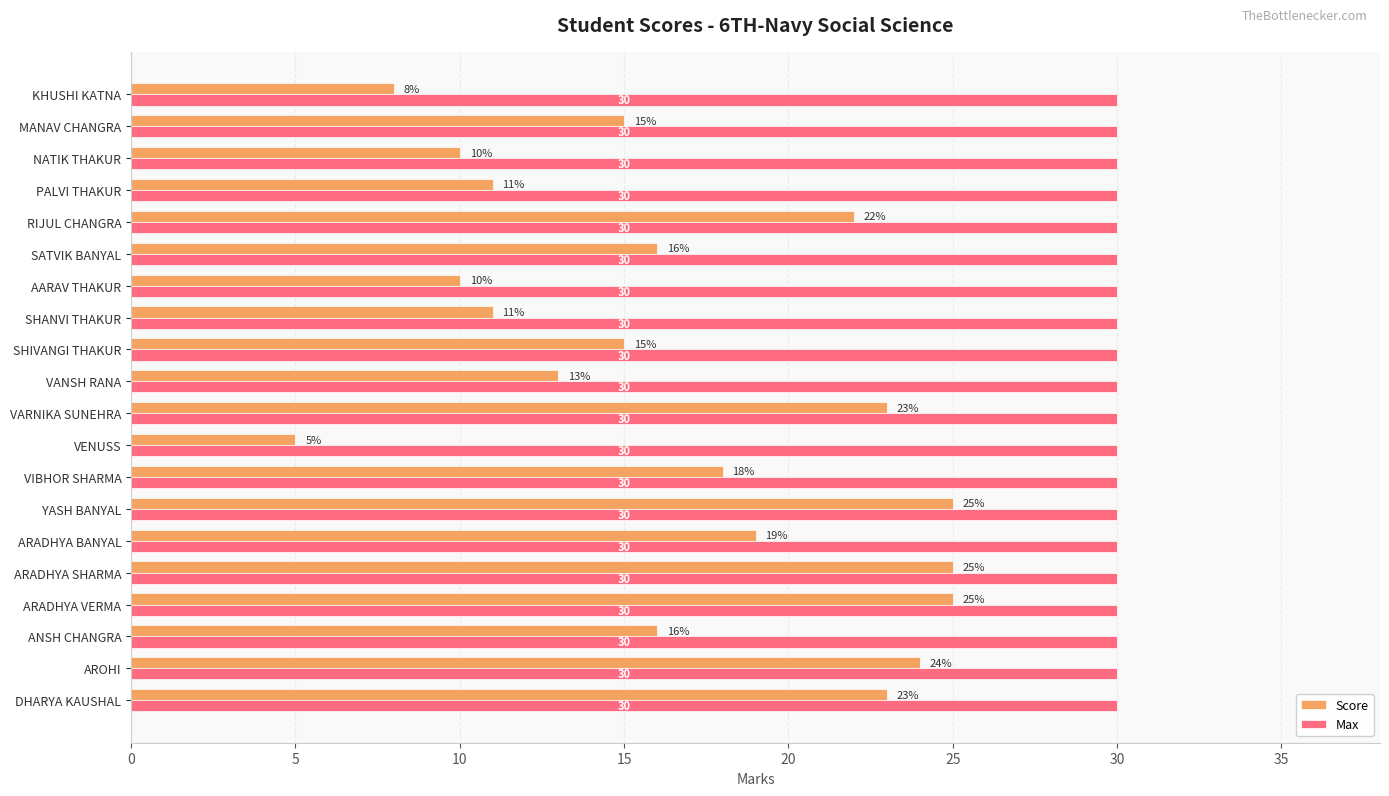

Which series changed the most between DHARYA KAUSHAL and KHUSHI KATNA?

Score